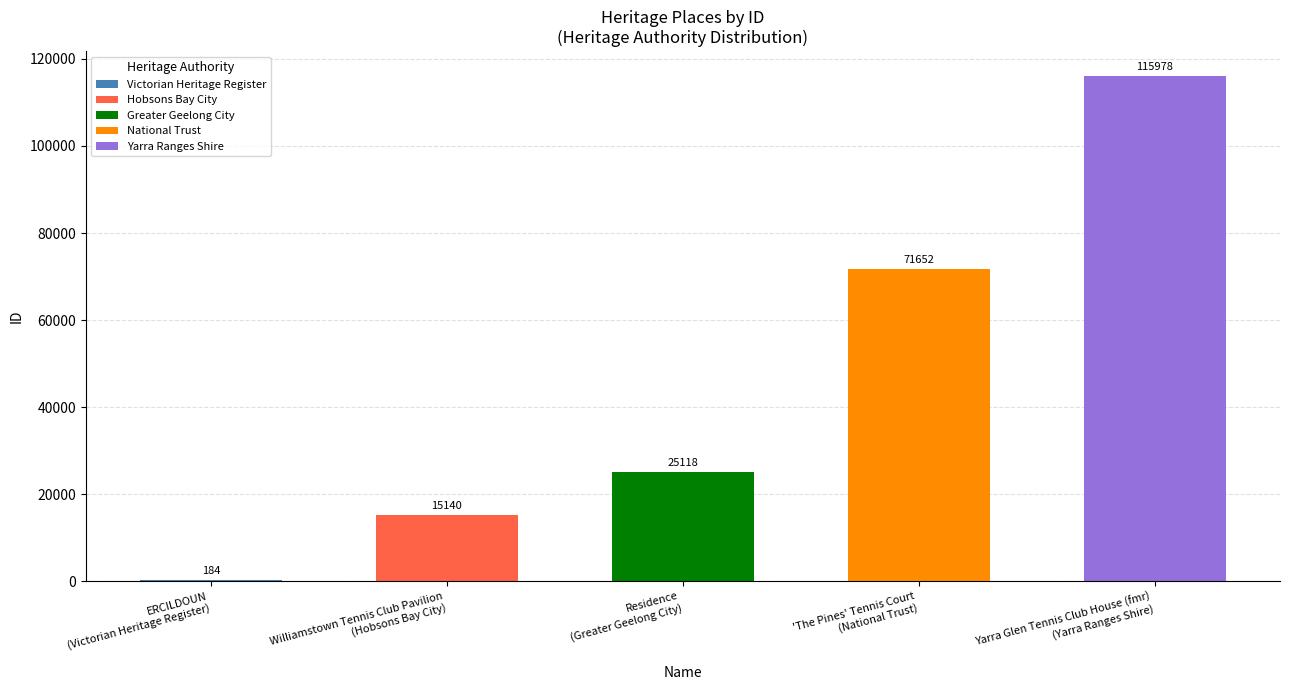

What is the difference between the values at 'The Pines' Tennis Court
(National Trust) and Williamstown Tennis Club Pavilion
(Hobsons Bay City)?

56512